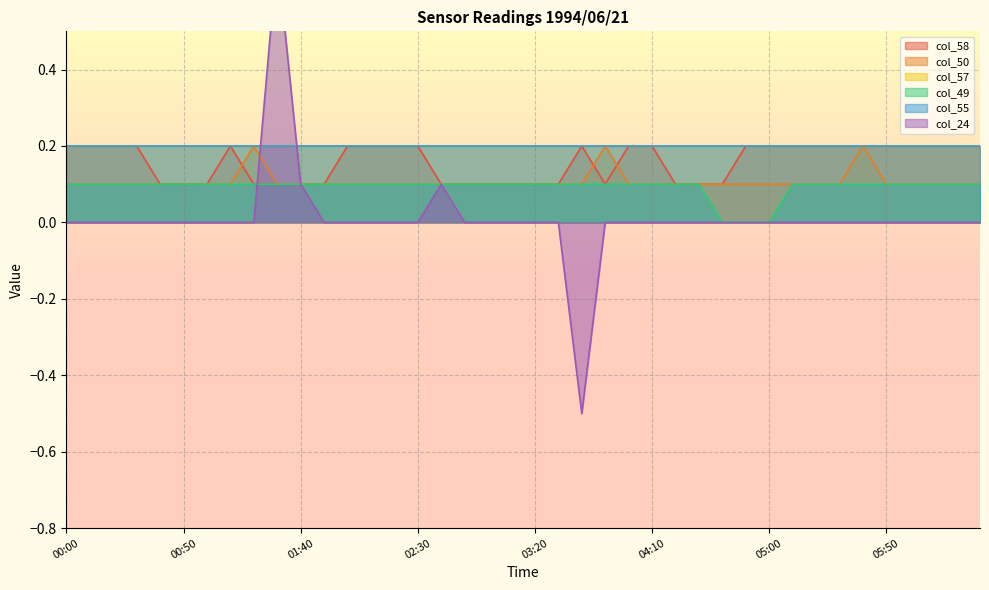

At which category does the chart reach its minimum across all series?

03:40